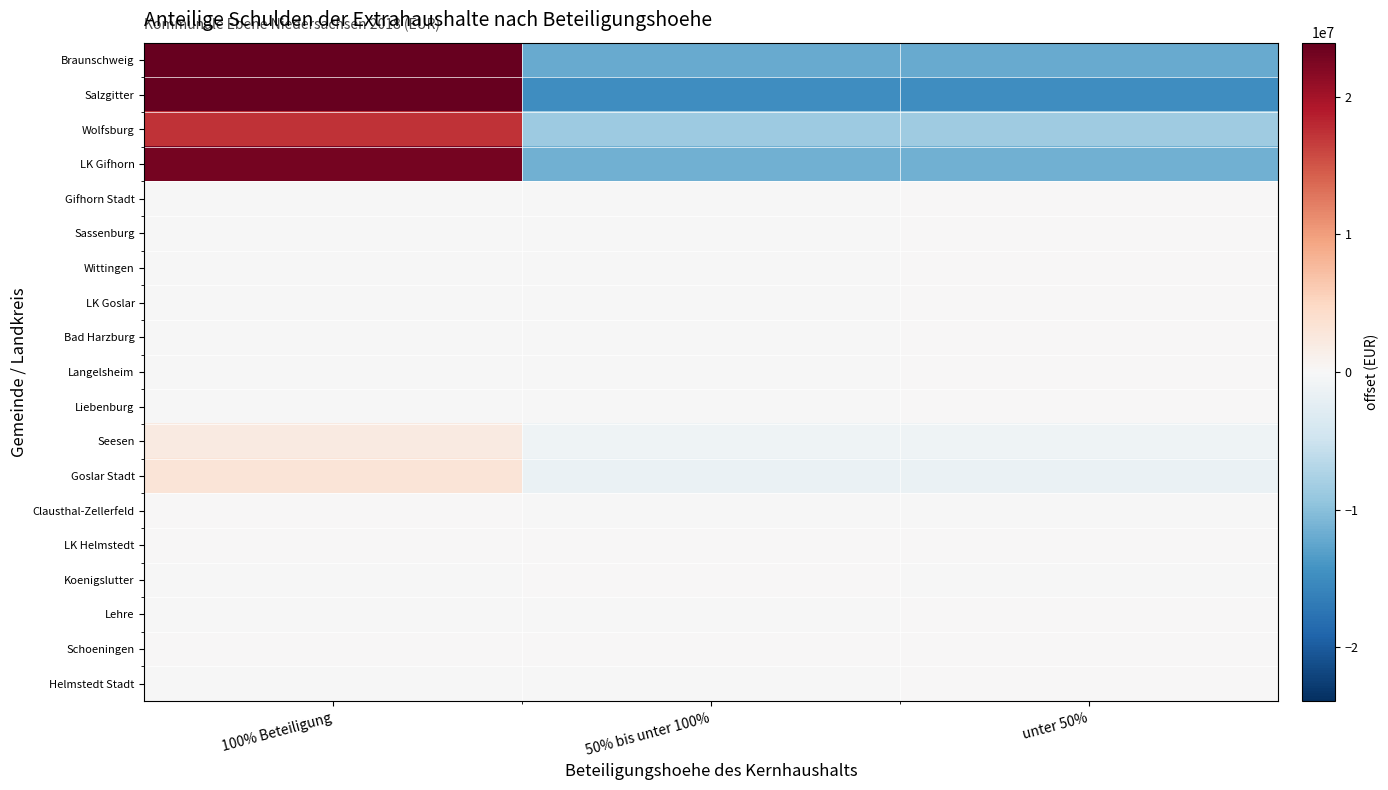

Between 100% Beteiligung and unter 50%, which is larger?

100% Beteiligung